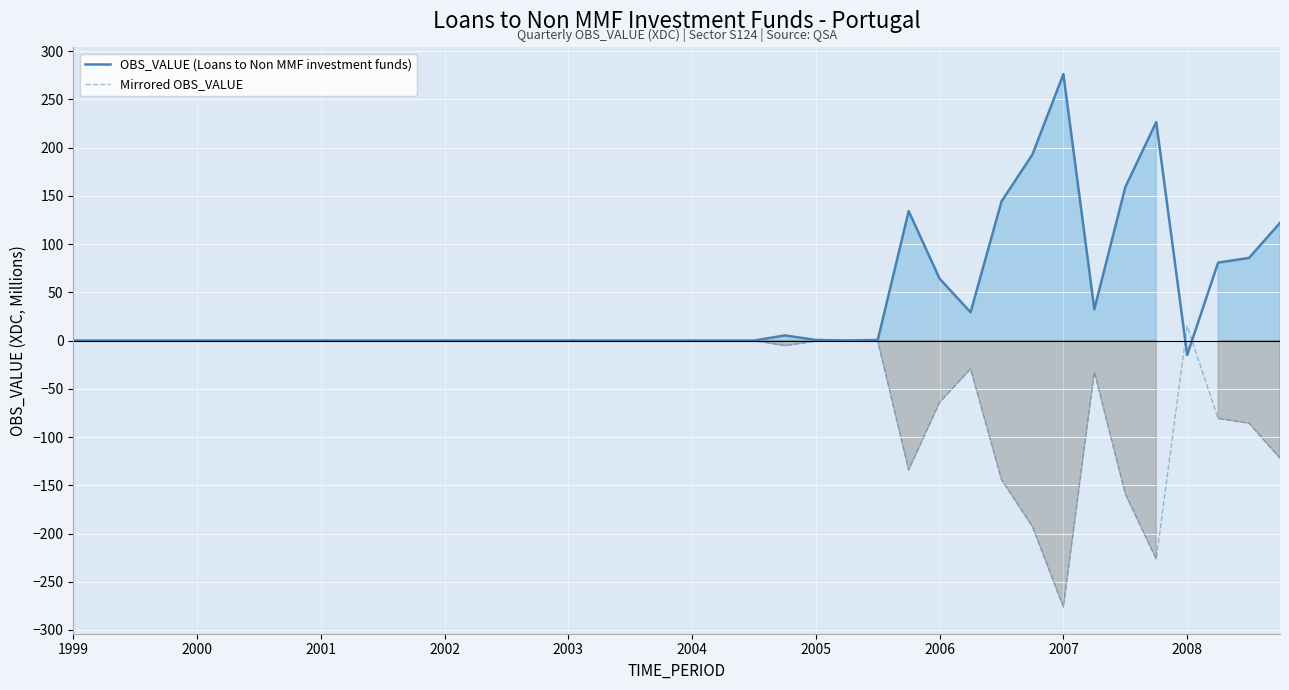

What is the lowest value of the OBS_VALUE (Loans to Non MMF investment funds) series?

-14.9